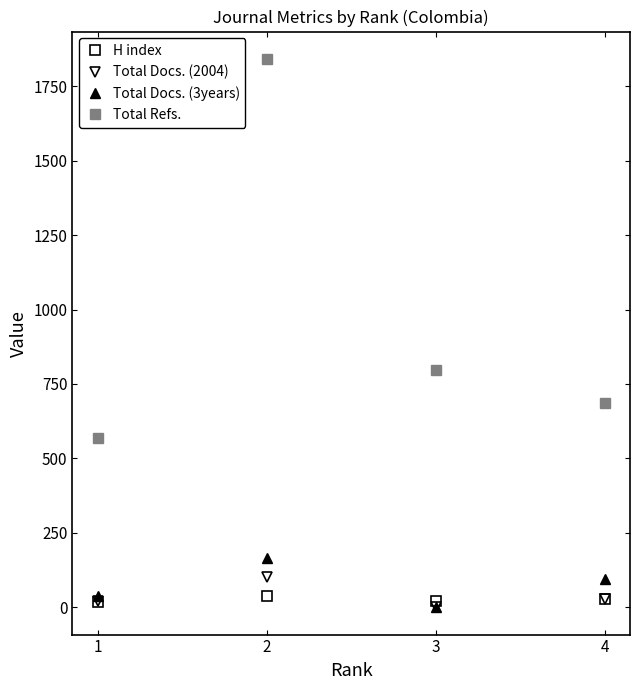

List the series in order of their peak value, lowest first.

H index, Total Docs. (2004), Total Docs. (3years), Total Refs.